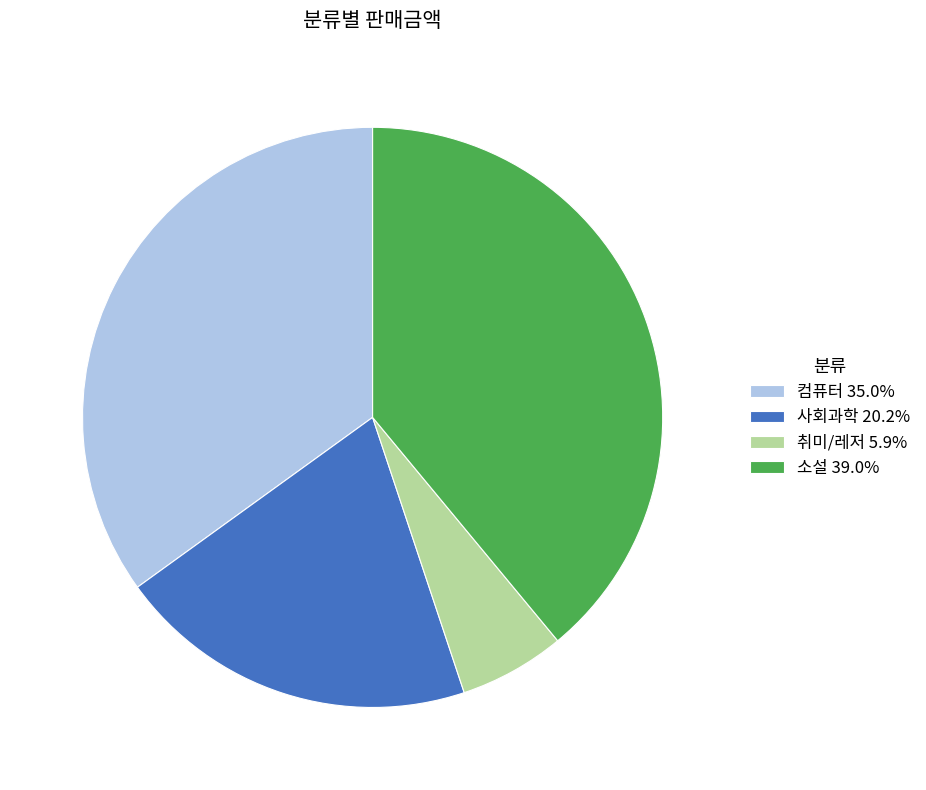

Combined, do 소설 39.0% and 취미/레저 5.9% account for over 50%?

No